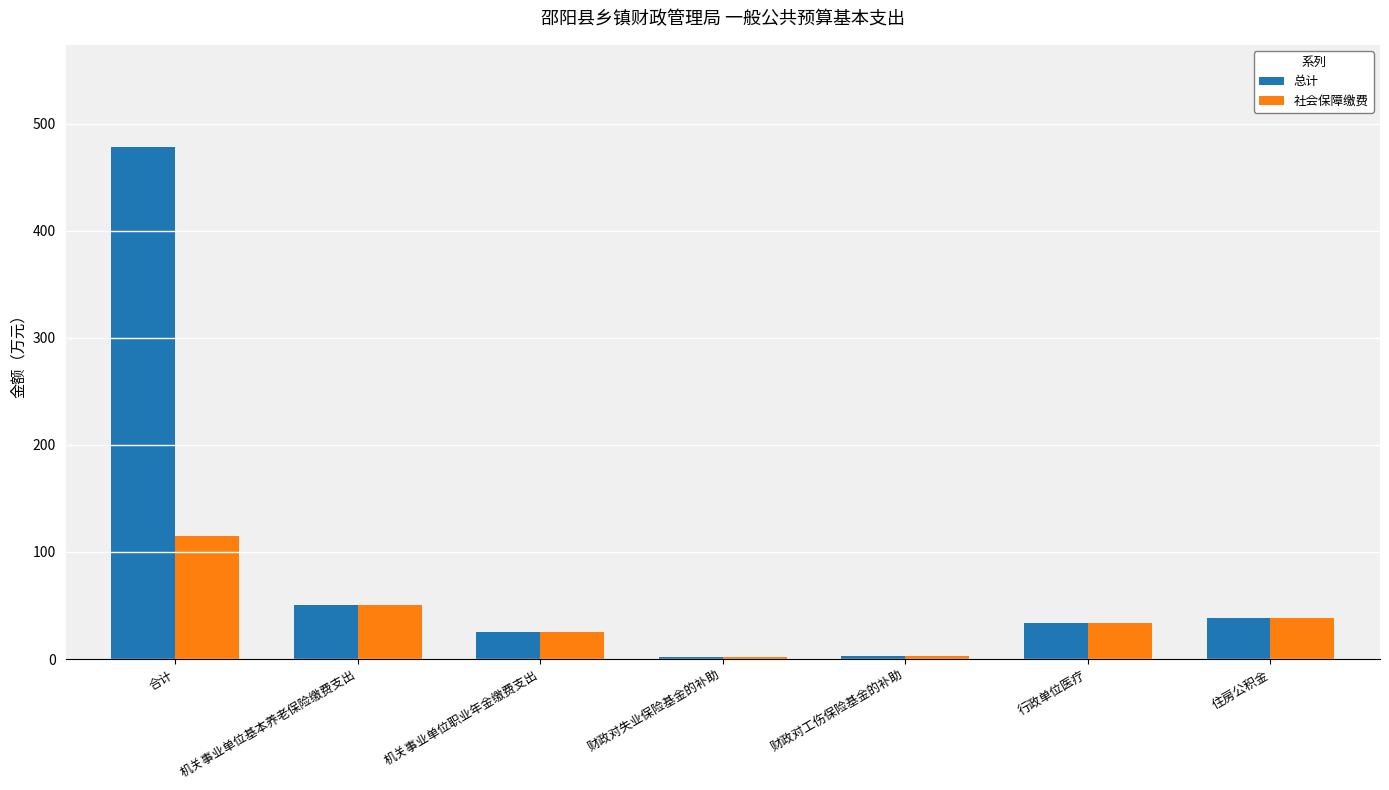

What is the highest value of the 总计 series?

477.9